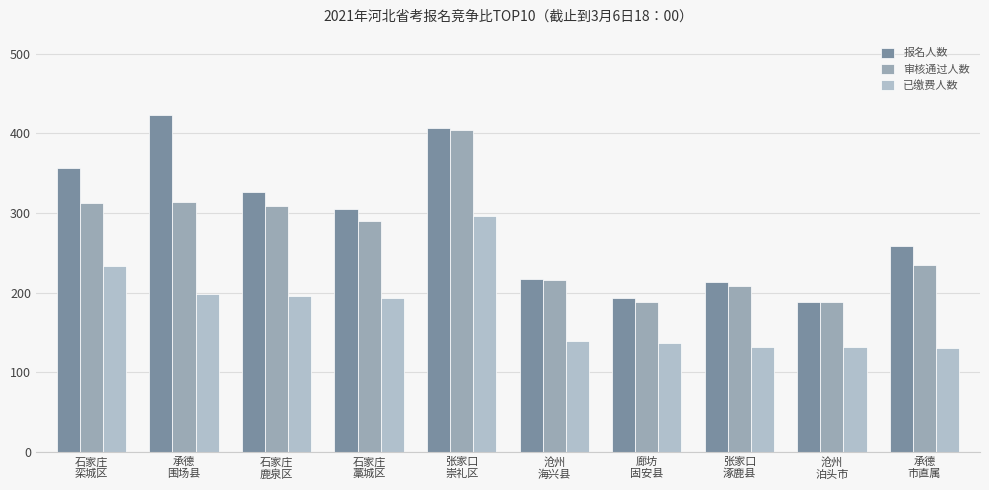

True or false: 已缴费人数 has a value of 299 at 石家庄
鹿泉区.

False